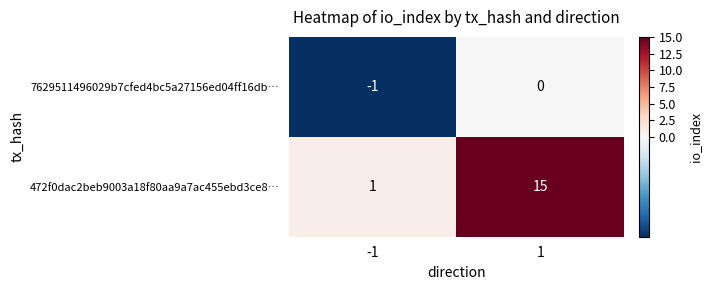

Which series has the widest spread of values?

472f0dac2beb9003a18f80aa9a7ac455ebd3ce8…